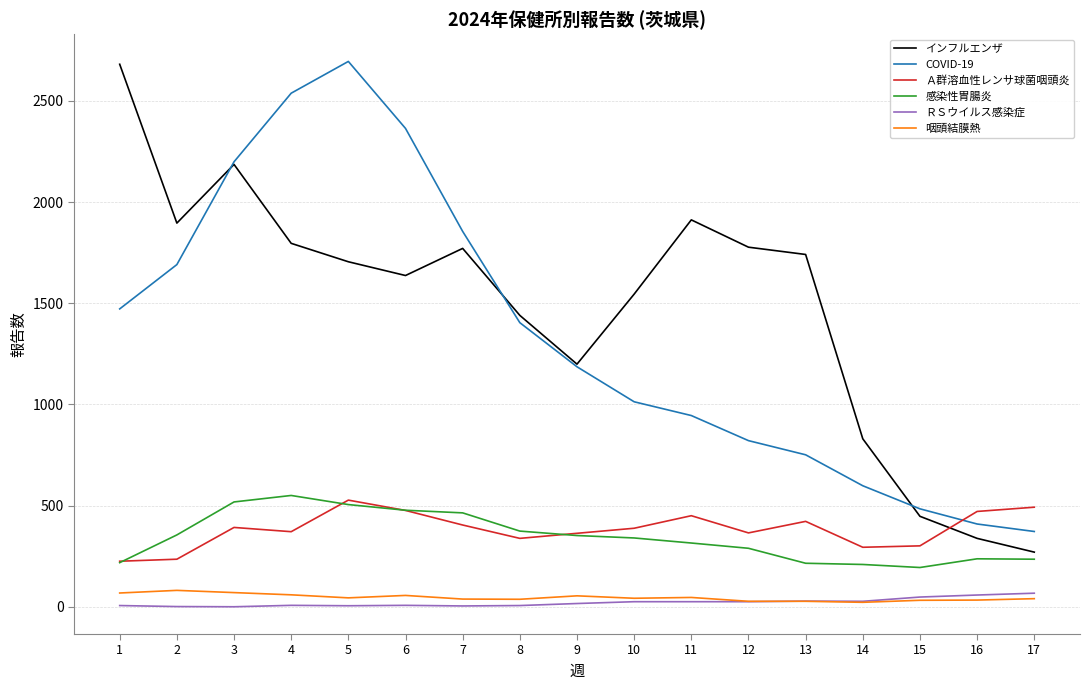

Which series changed the most between 9 and 17?

インフルエンザ